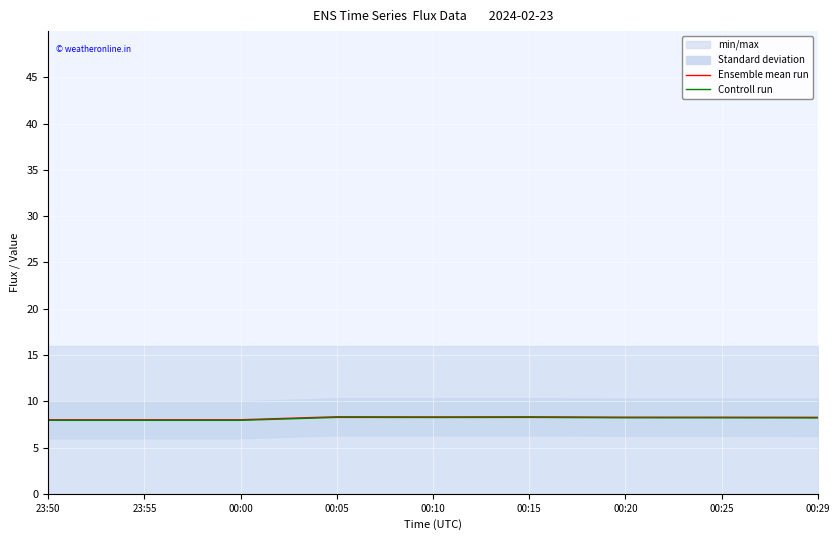

Rank the series by their maximum value, from lowest to highest.

Controll run, Ensemble mean run